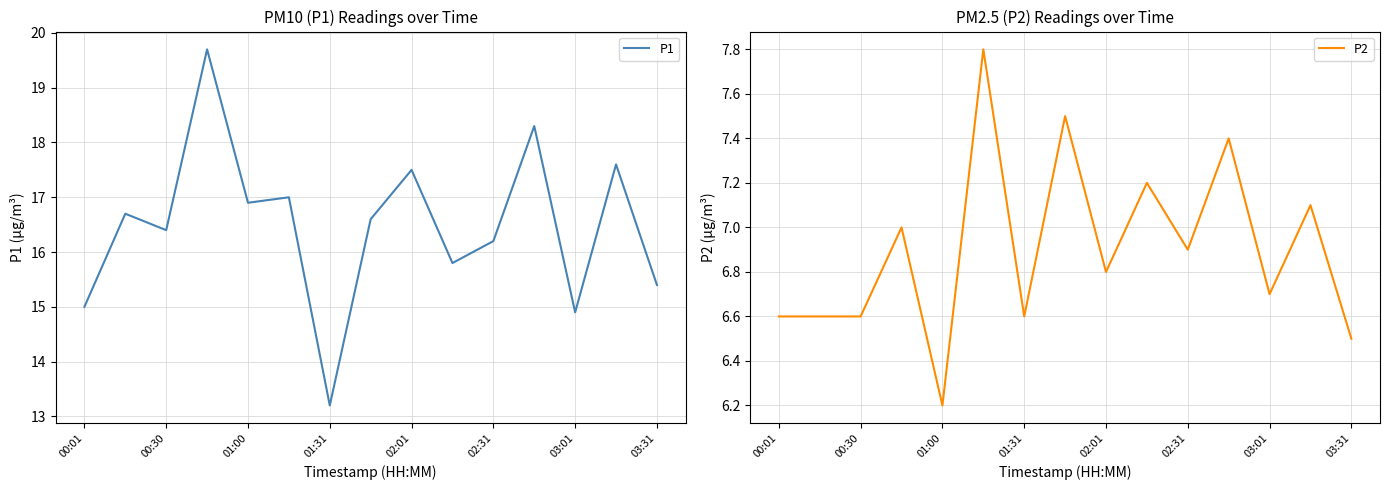

What is the lowest value of the P1 series?

13.2